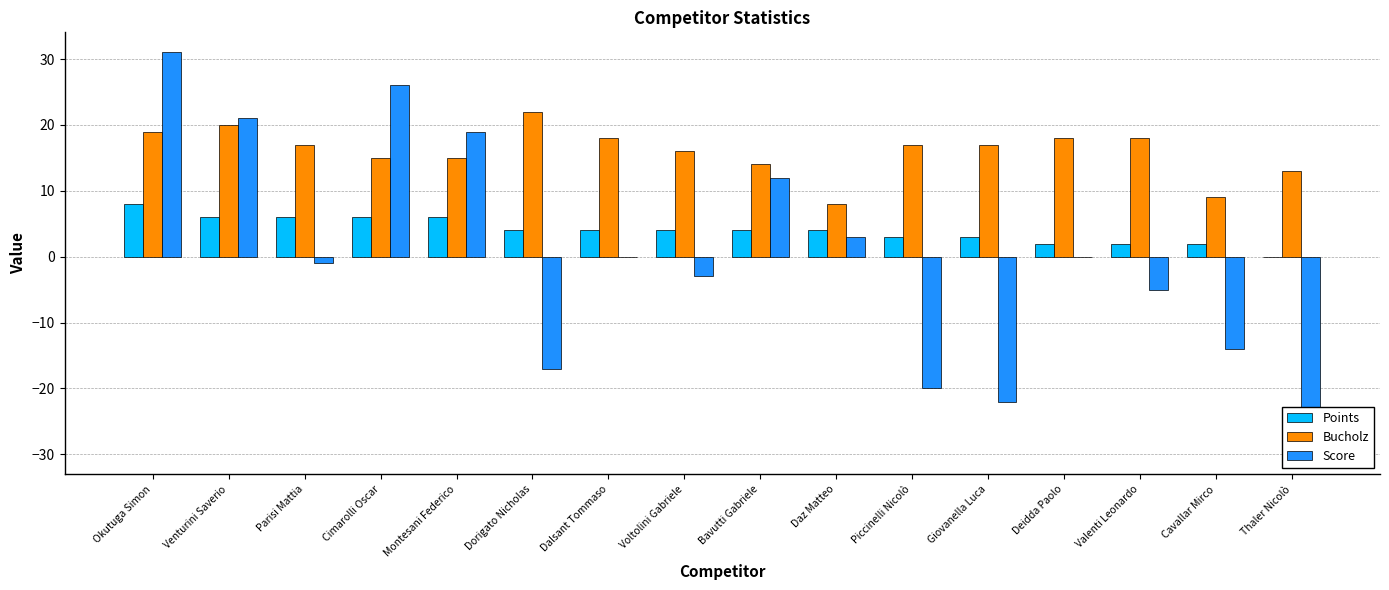

Rank the series by their maximum value, from lowest to highest.

Points, Bucholz, Score